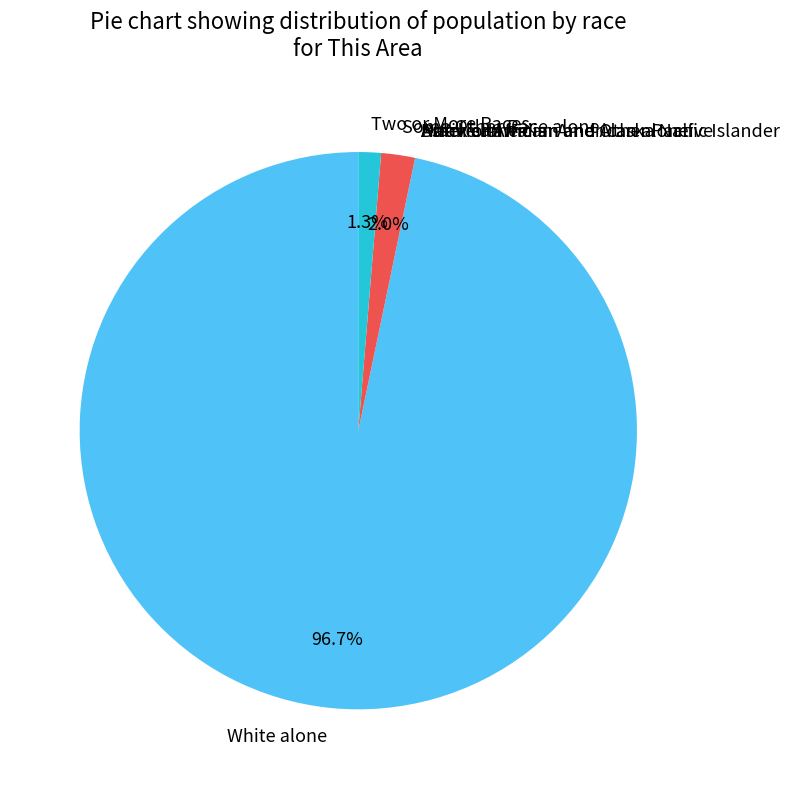

What is the largest slice in the pie chart?

White alone